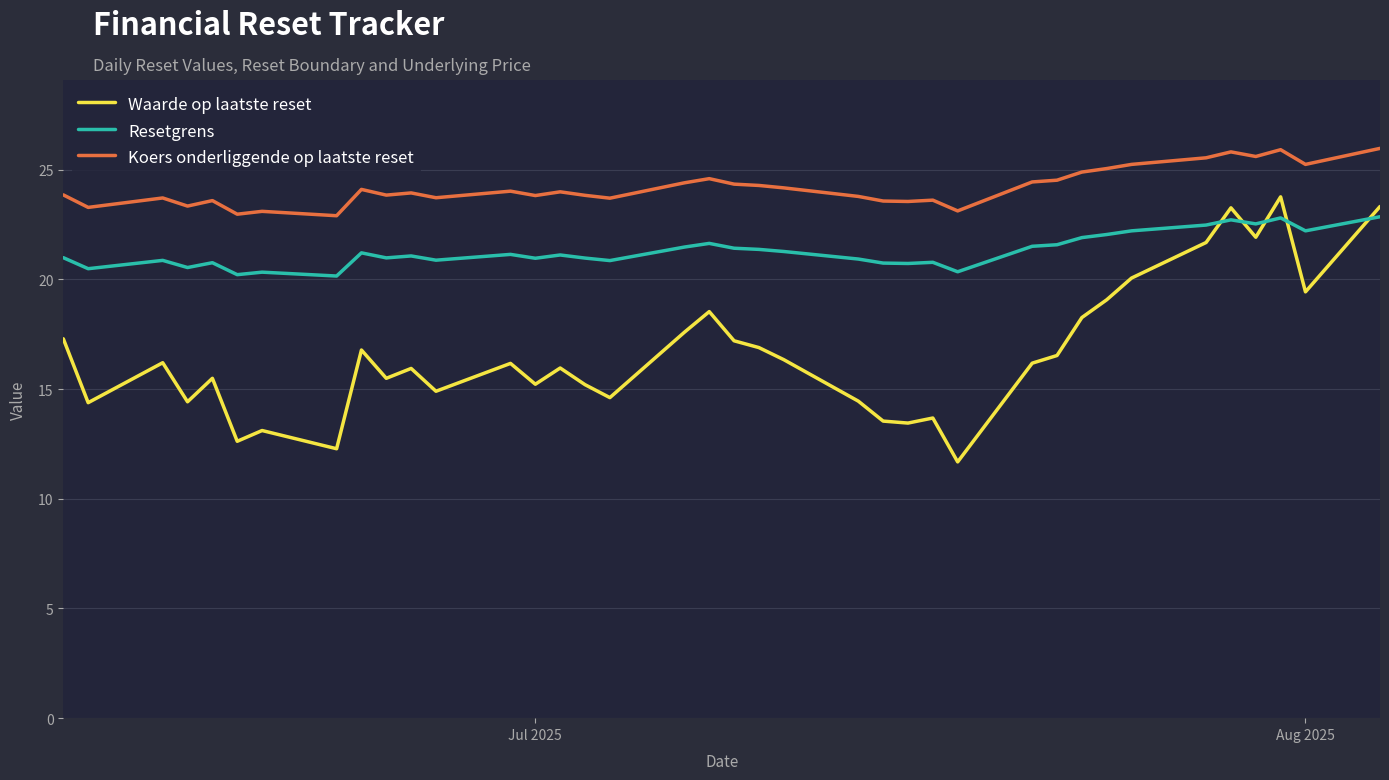

What is the minimum value for Waarde op laatste reset?

11.7